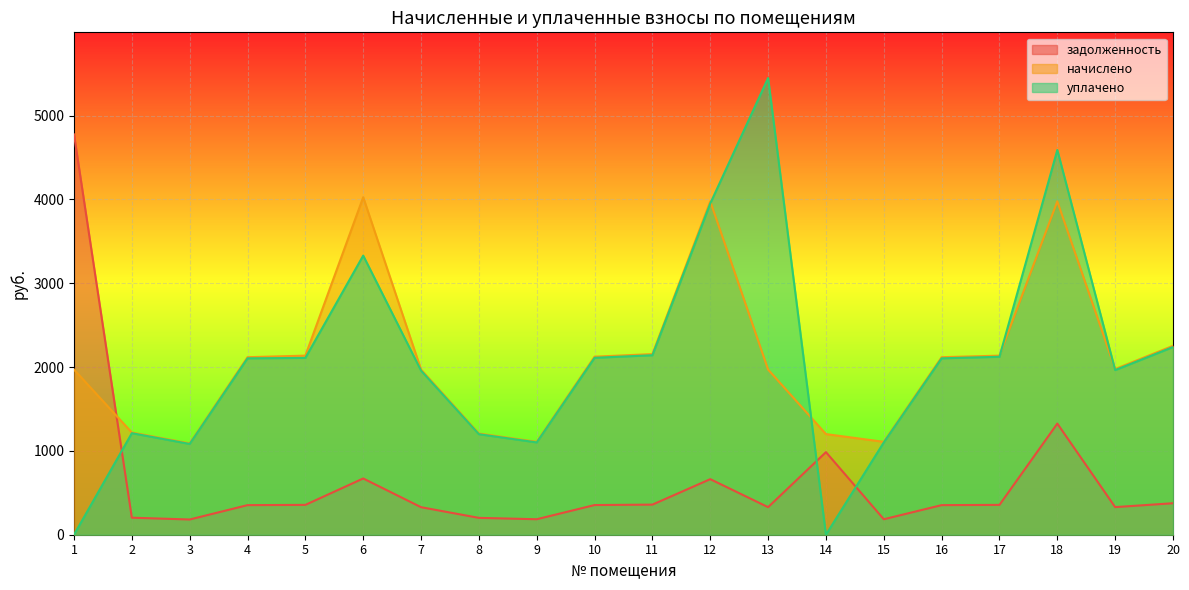

How many lines are shown in the chart?

3